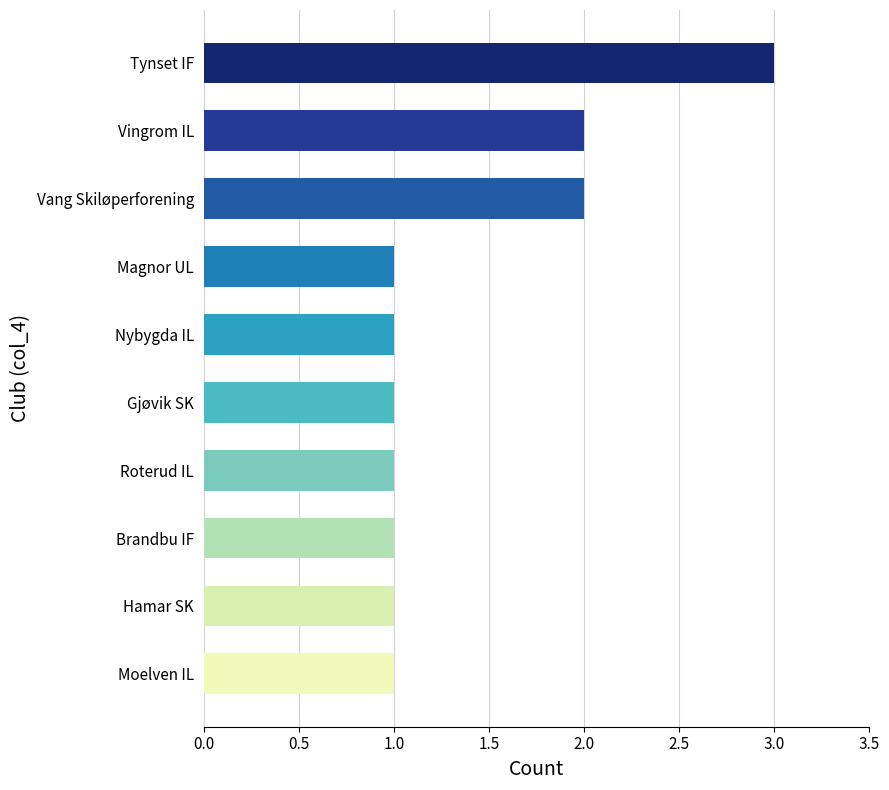

What is the greatest value displayed?

3